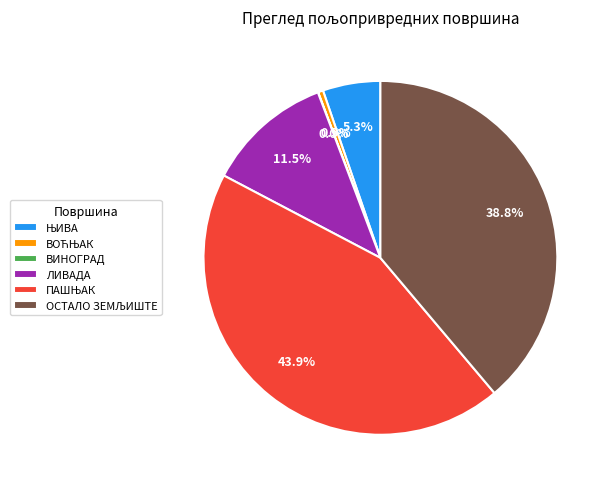

Does any single category account for the majority?

No